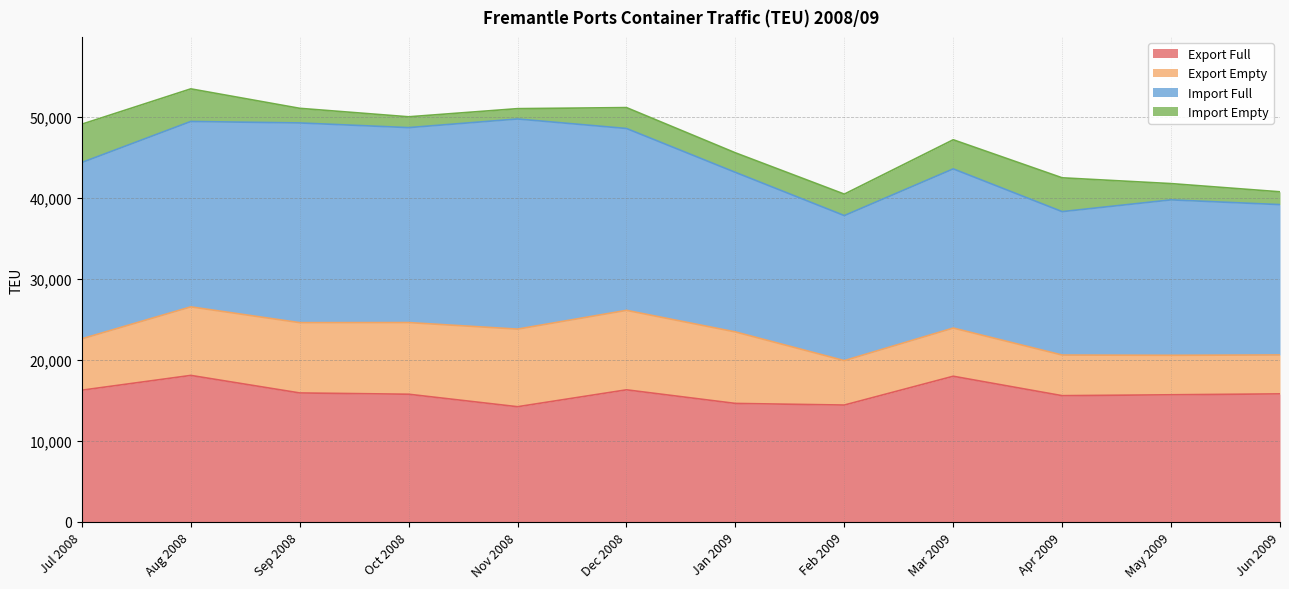

At which category is the sum across all series the highest?

Aug 2008